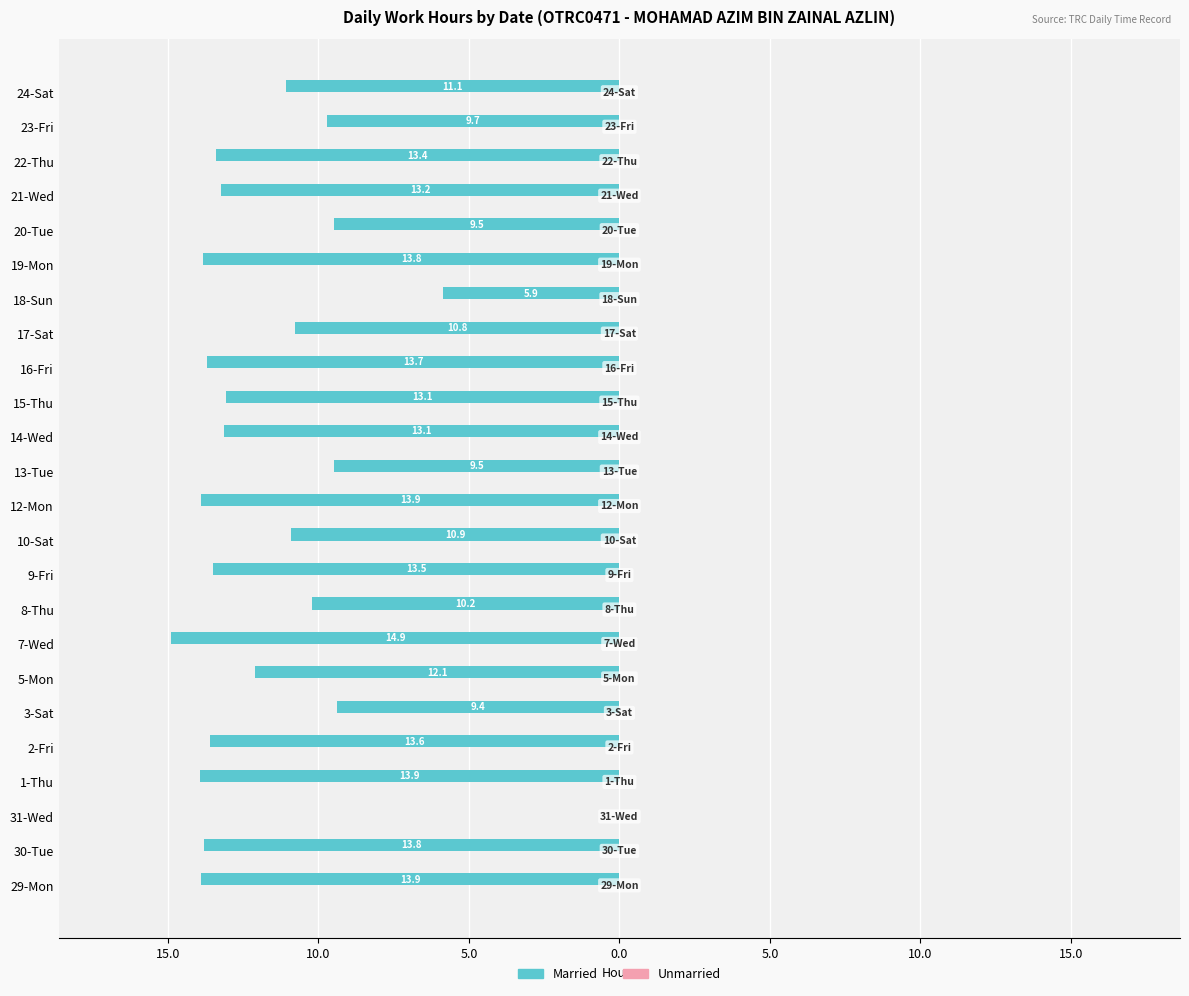

Are the bars horizontal?

Yes